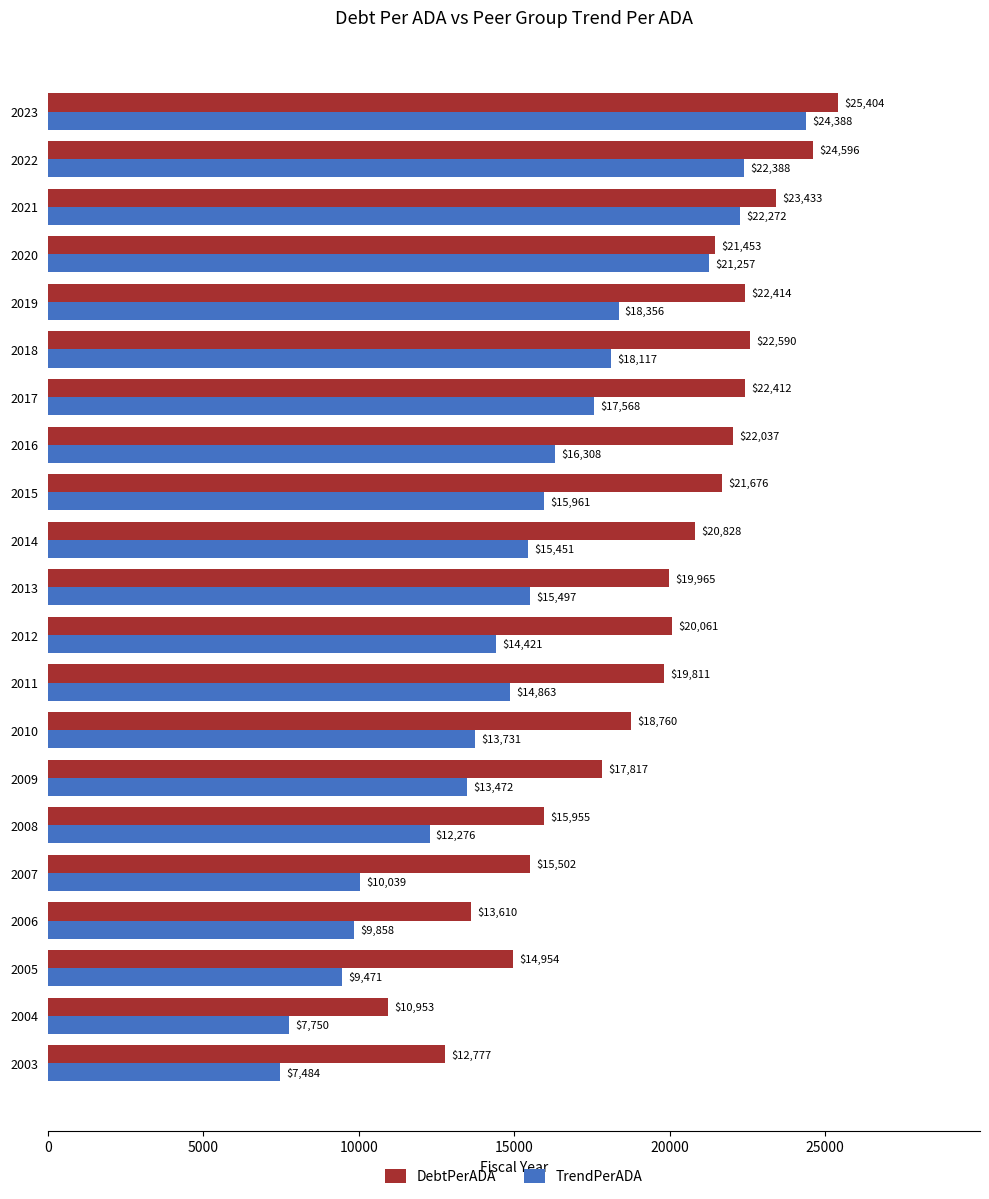

What is the maximum value for DebtPerADA?

25404.3